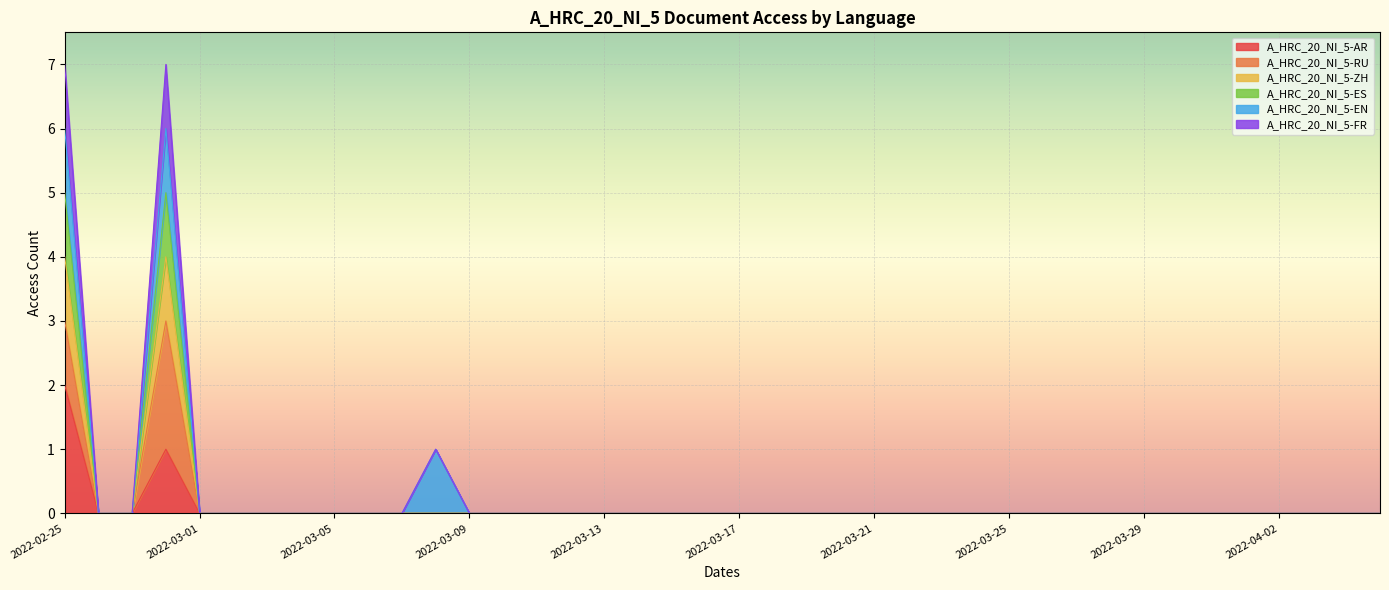

Does the chart display data point markers on the line(s)?

No